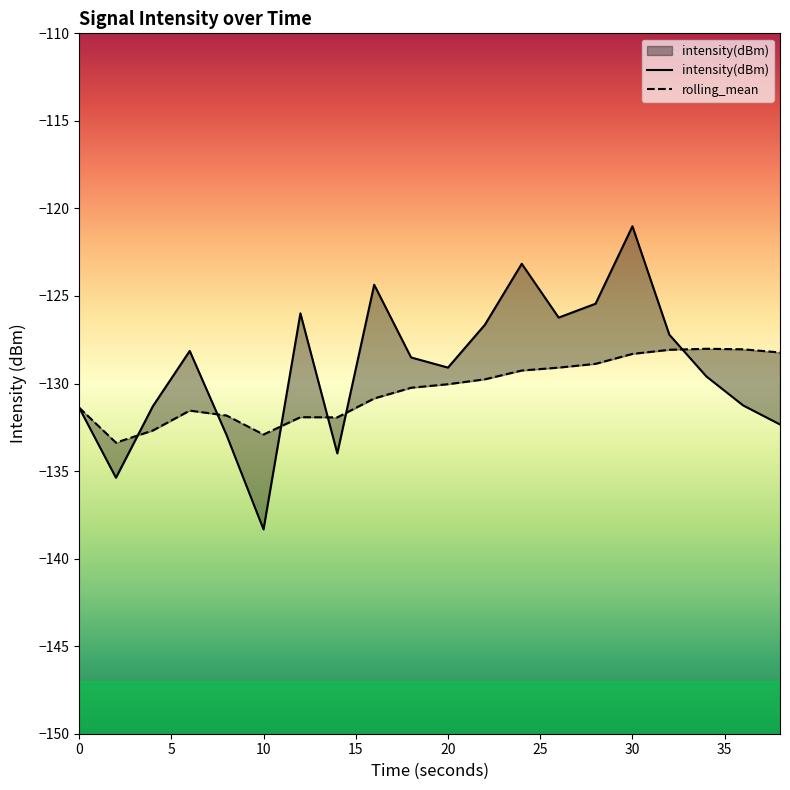

Is the value of intensity(dBm) at 8 greater than the value of rolling_mean at 18?

No